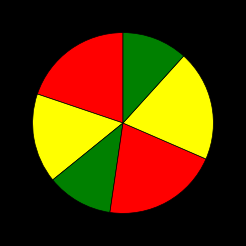

How many segments does this pie chart have?

6